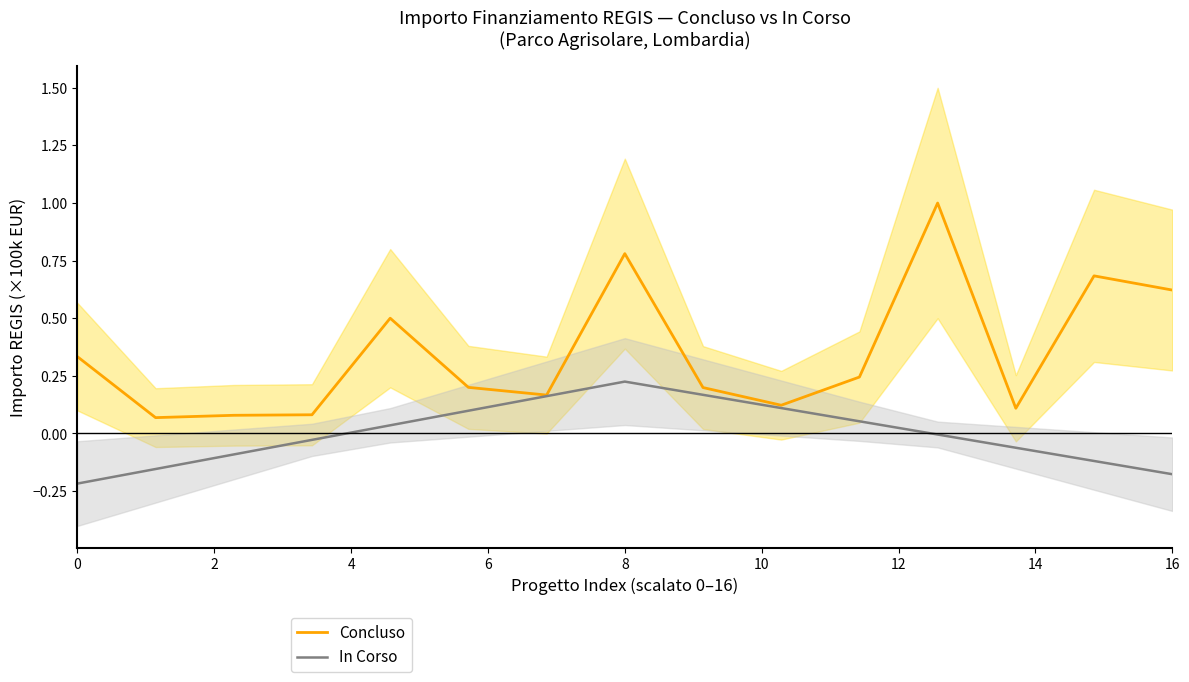

What is the difference between the maximum and minimum values in the In Corso series?

0.4